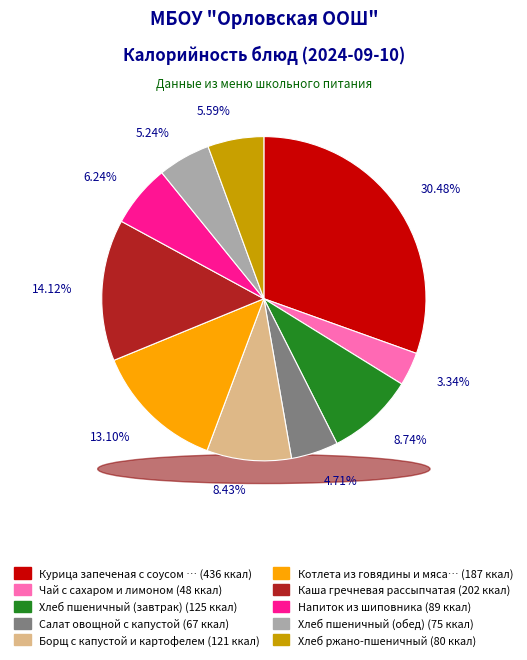

Is Чай с сахаром и лимоном the majority of the pie?

No